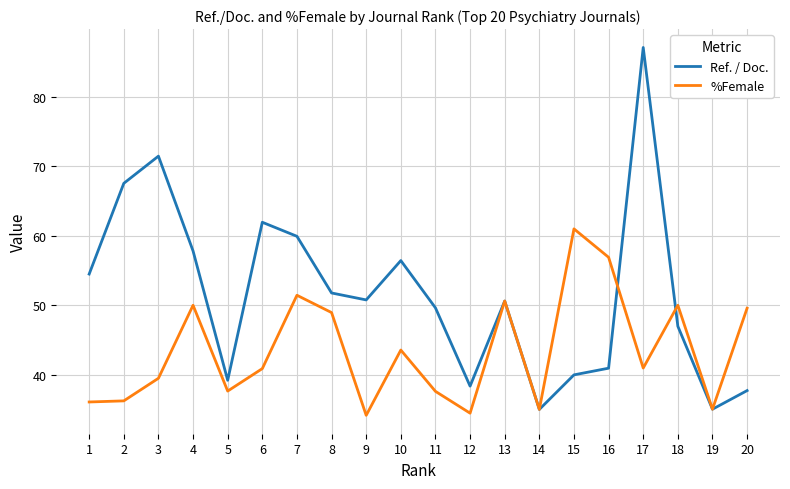

Is the value of %Female at 8 greater than the value of Ref. / Doc. at 5?

Yes